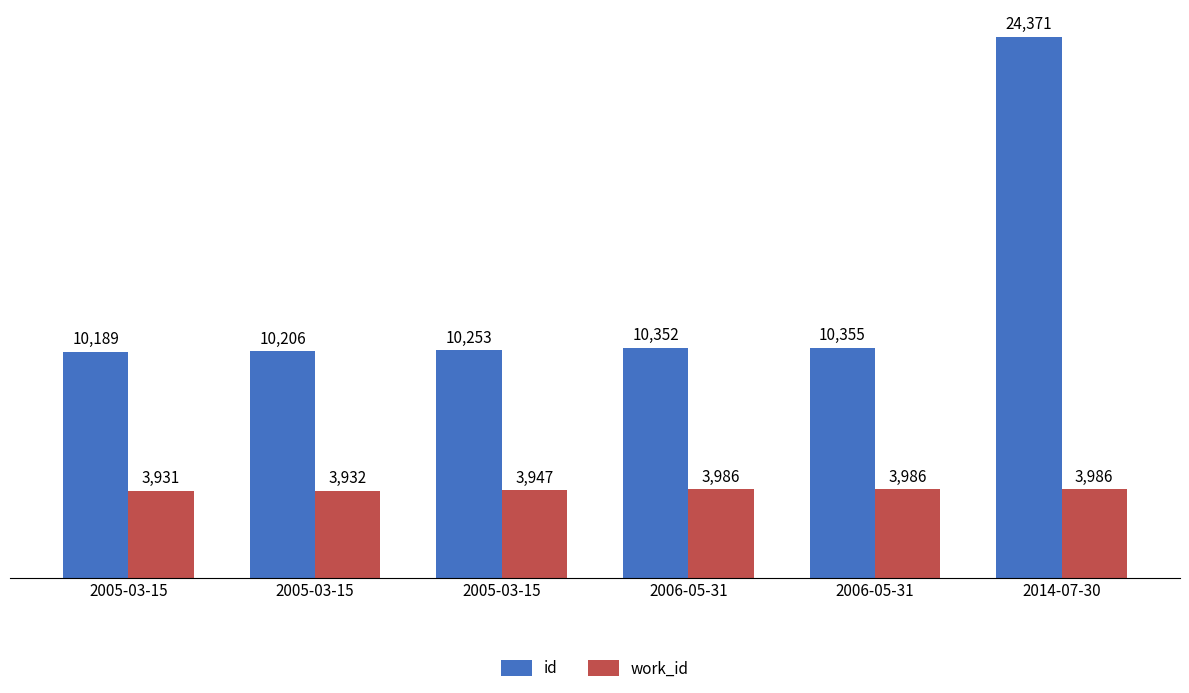

What is the total value across all series at 2006-05-31?

14338